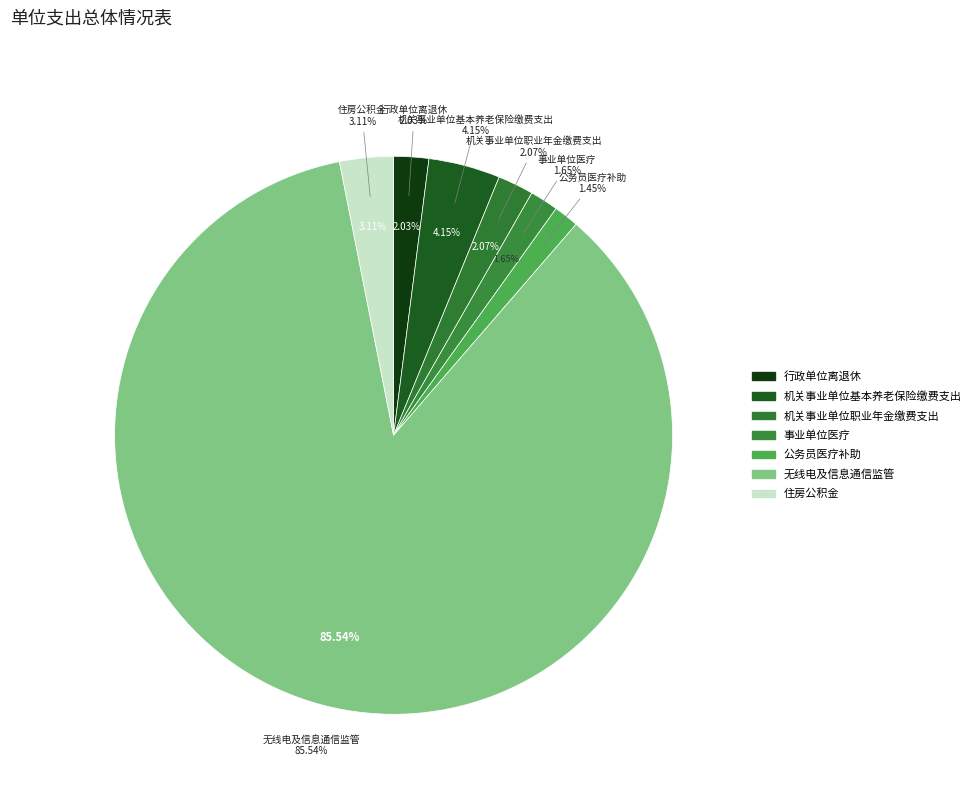

Rank the categories by value from lowest to highest.

公务员医疗补助, 事业单位医疗, 行政单位离退休, 机关事业单位职业年金缴费支出, 住房公积金, 机关事业单位基本养老保险缴费支出, 无线电及信息通信监管